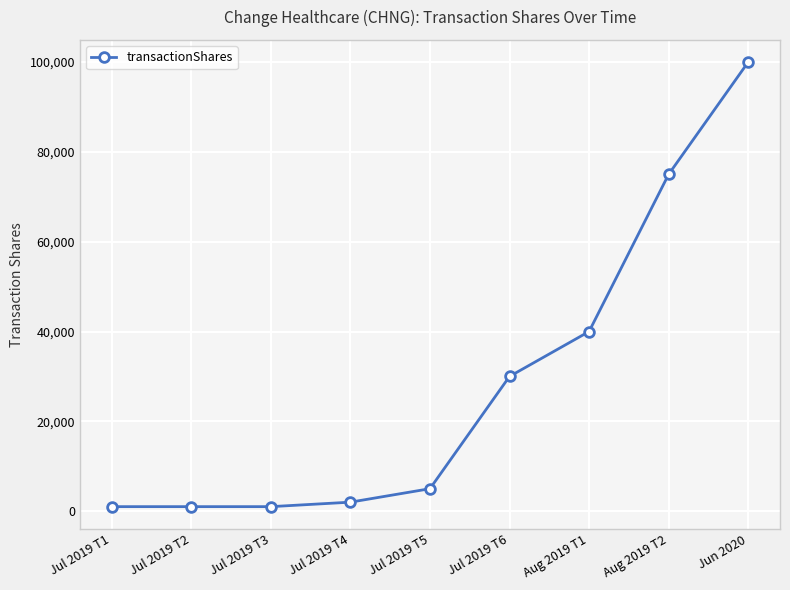

Reading right to left, what are all the values shown in this chart?

Jun 2020=100000	Aug 2019 T2=75000	Aug 2019 T1=40000	Jul 2019 T6=30000	Jul 2019 T5=5000	Jul 2019 T4=2000	Jul 2019 T3=1000	Jul 2019 T2=1000	Jul 2019 T1=1000